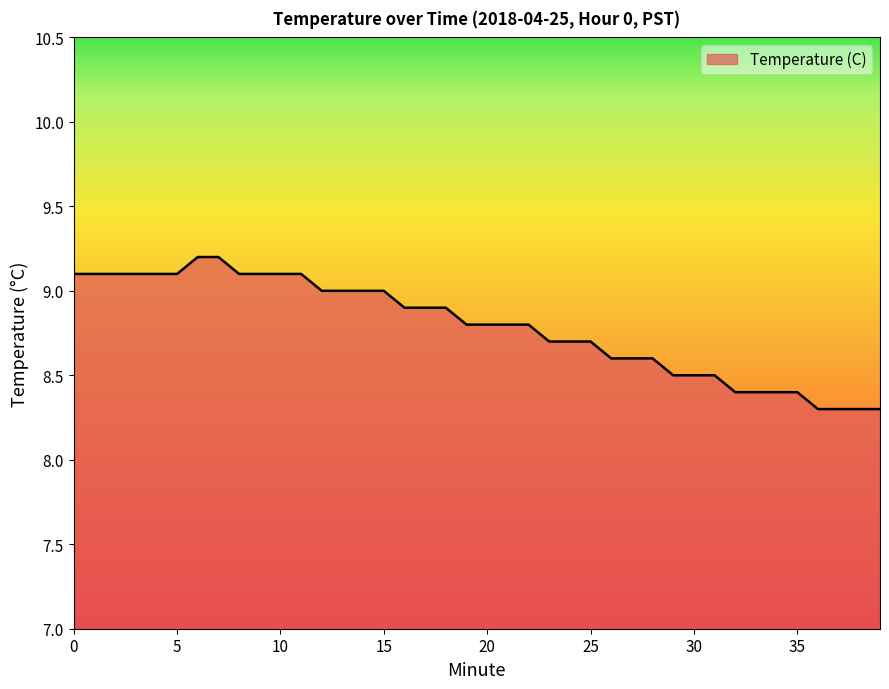

At which label is the value closest to 8?

36